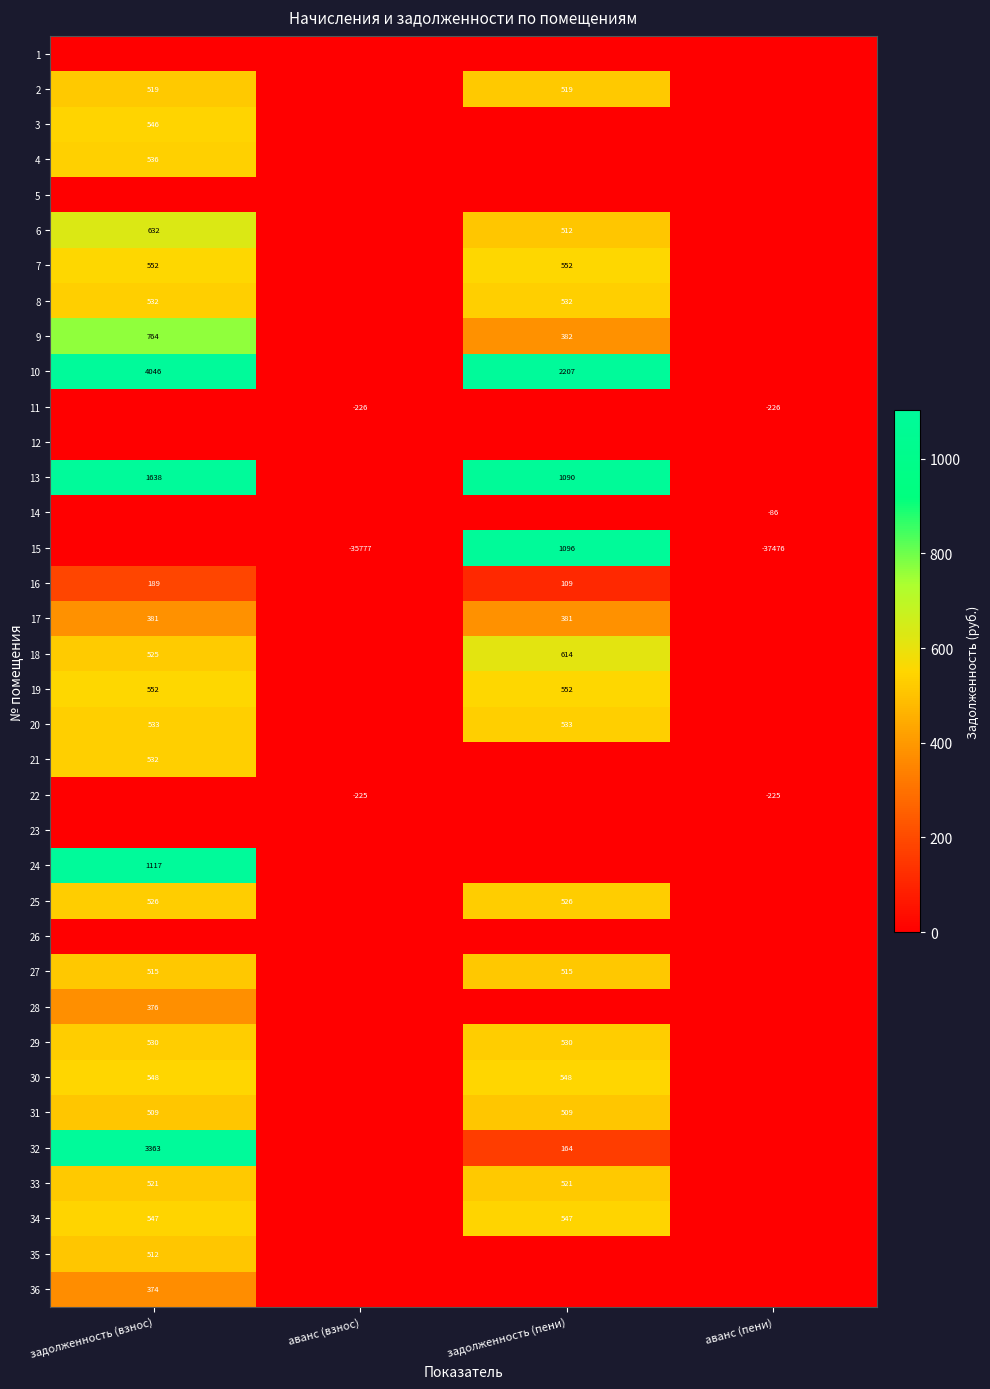

The value of 20 at задолженность (пени) is 317. True or false?

False